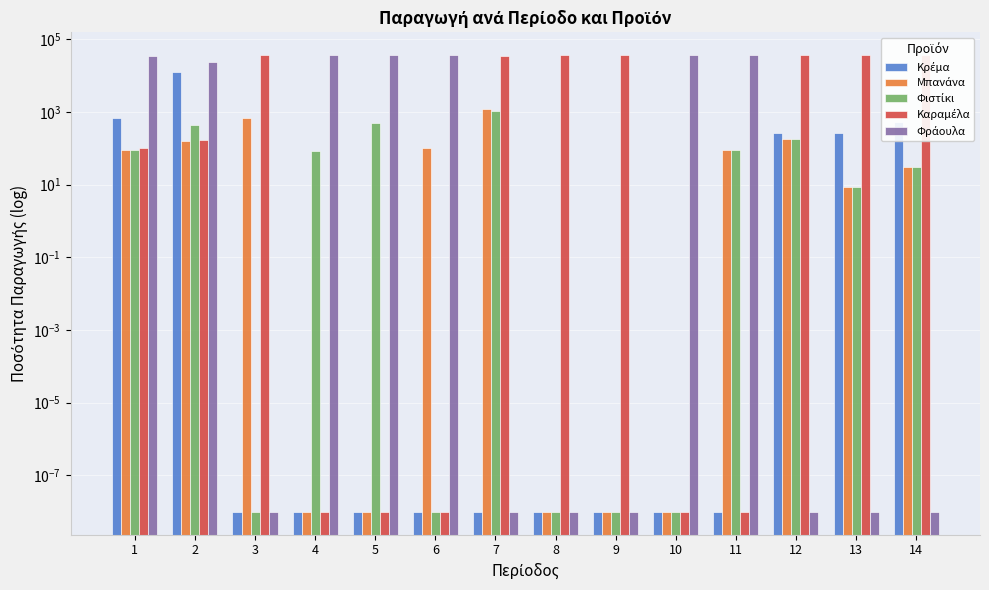

Which series has the largest range (max minus min)?

Καραμέλα